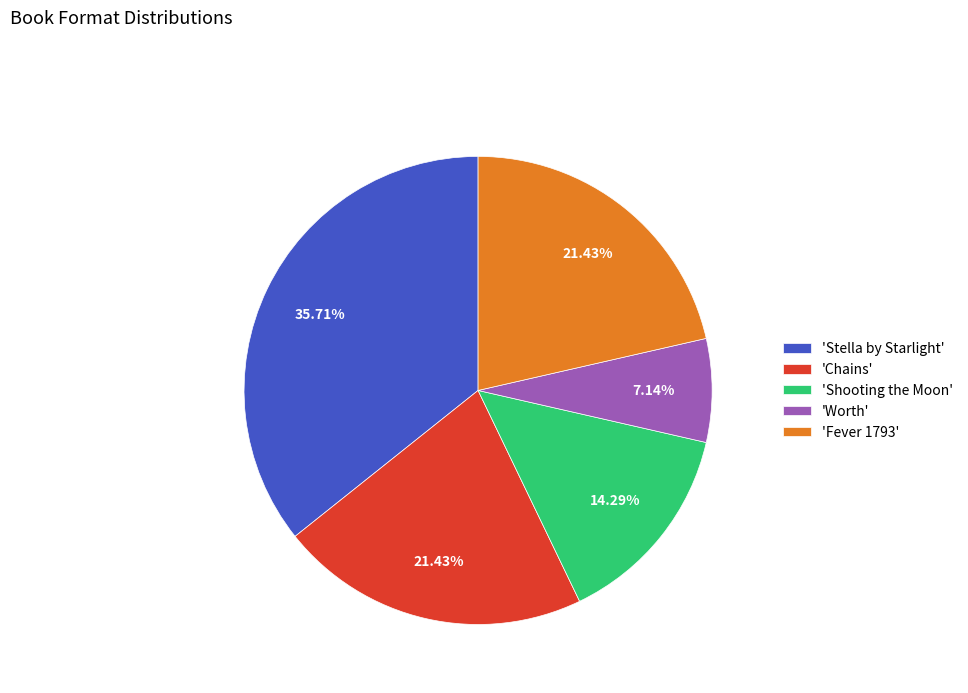

Which slice is the smallest?

'Worth'